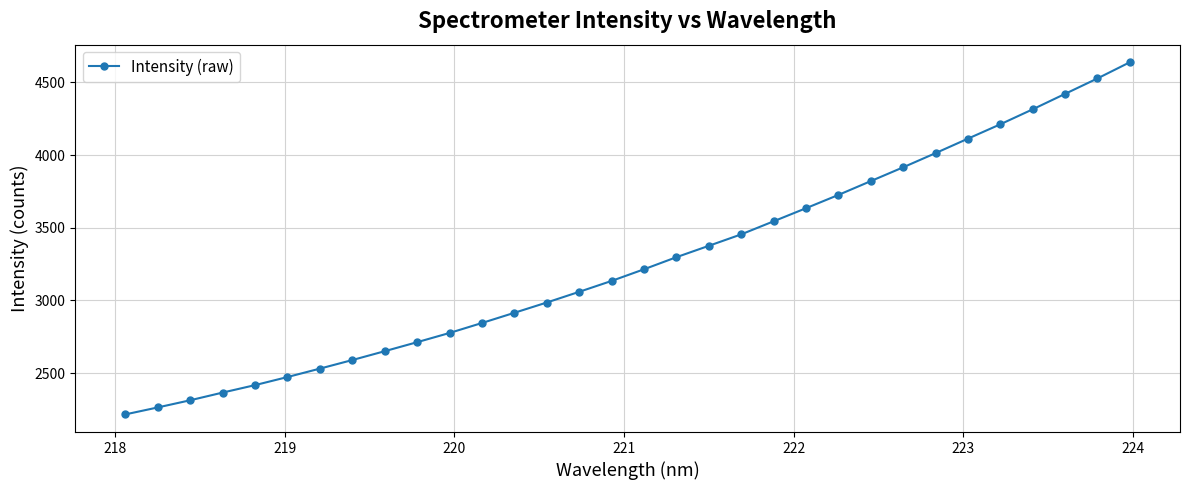

What is the value of the 17th point from the left?

3214.8